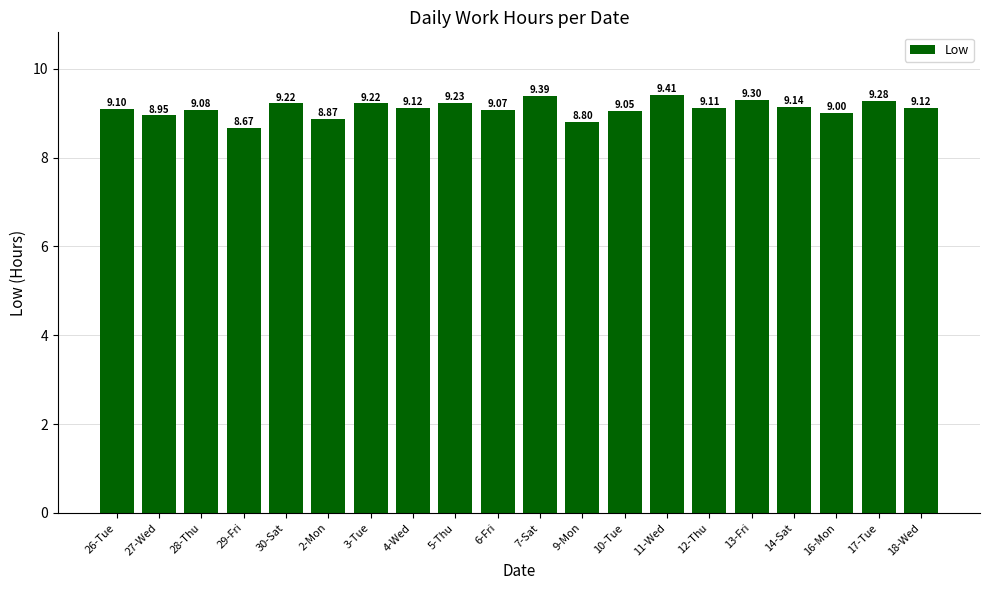

Which has a higher value, 5-Thu or 7-Sat?

7-Sat